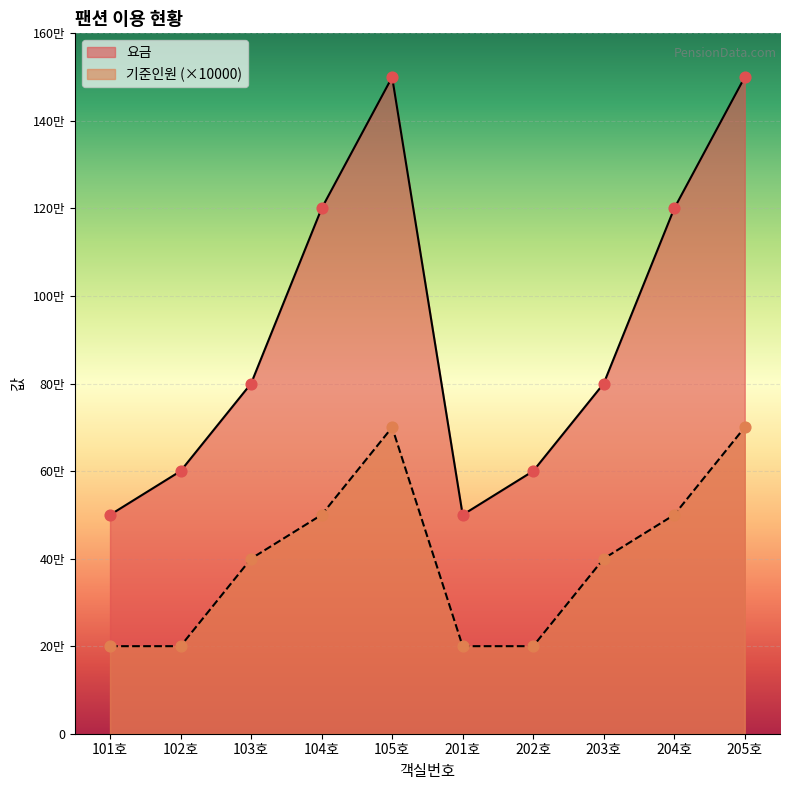

At which category is the sum across all series the highest?

105호